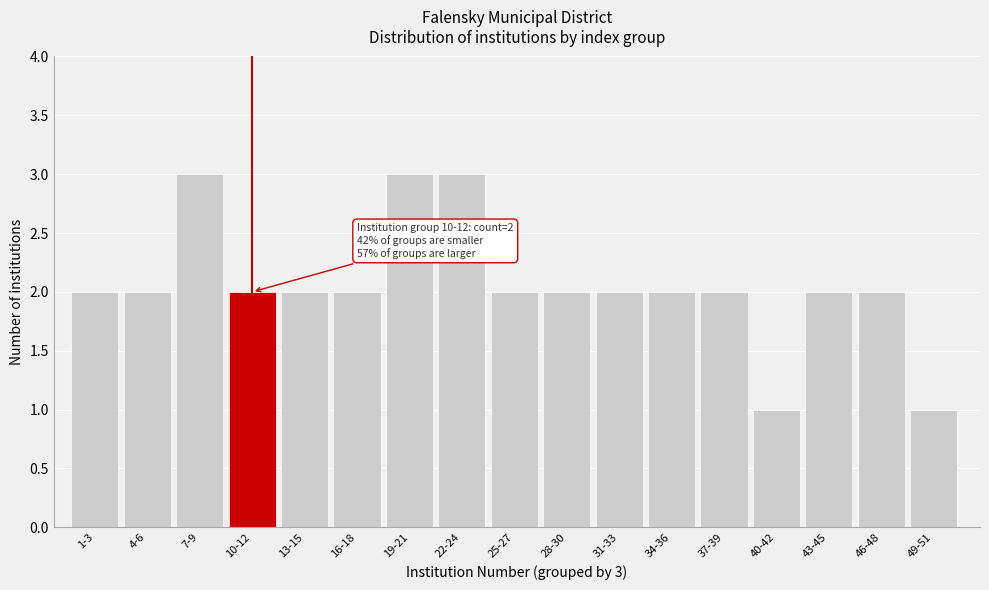

Reading left to right, what are all the values shown in this chart?

2	2	3	2	2	2	3	3	2	2	2	2	2	1	2	2	1